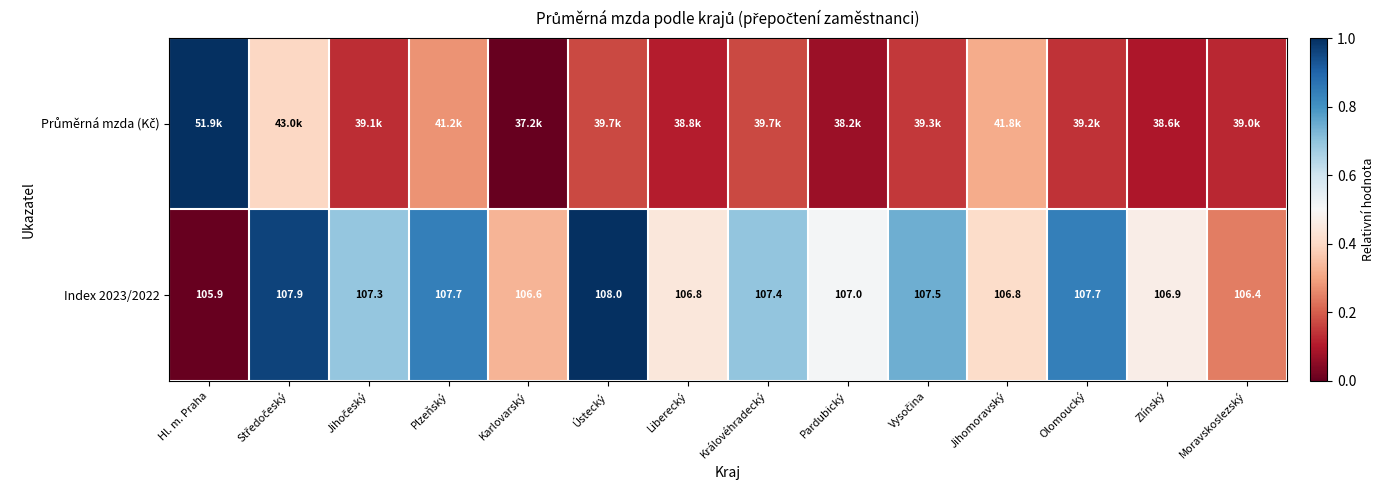

Where is Index 2023/2022 nearest to the value 106?

Hl. m. Praha